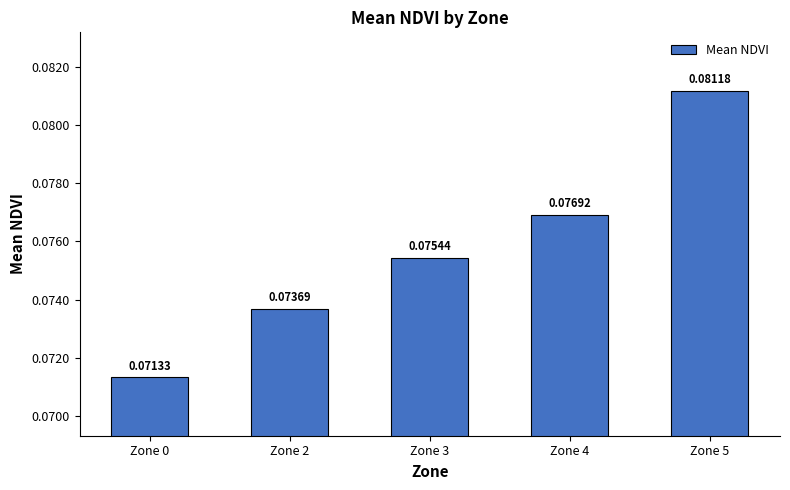

List the labels in order of value, smallest first.

Zone 0, Zone 2, Zone 3, Zone 4, Zone 5